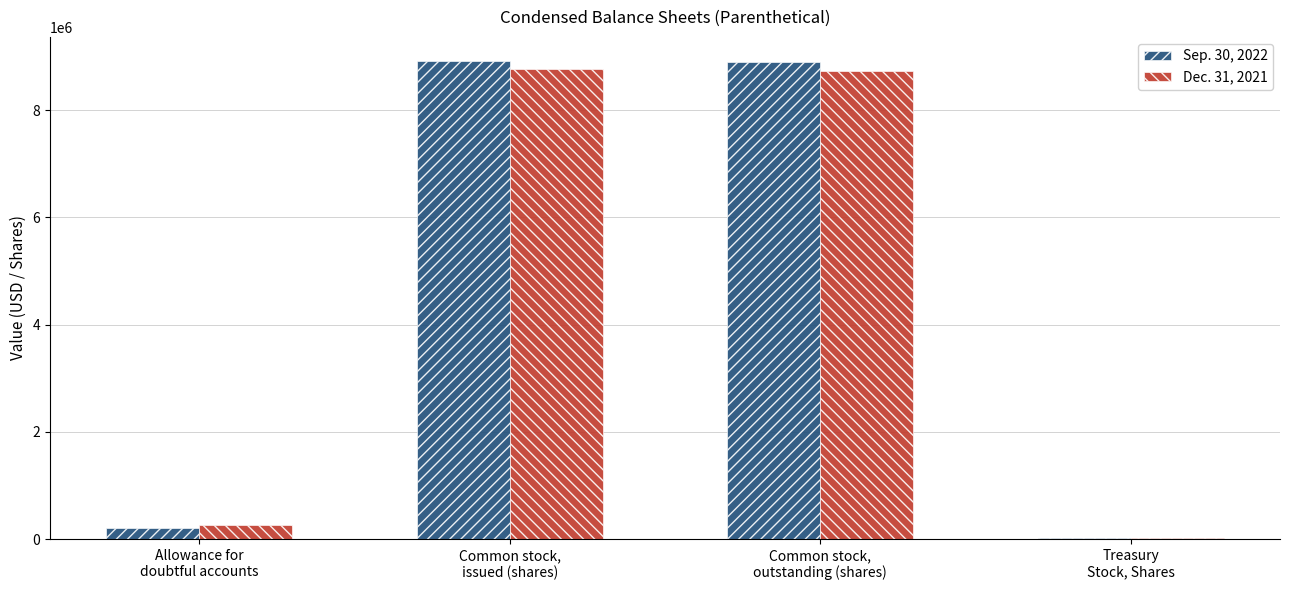

Read the Dec. 31, 2021 value at Common stock,
outstanding (shares).

8733479